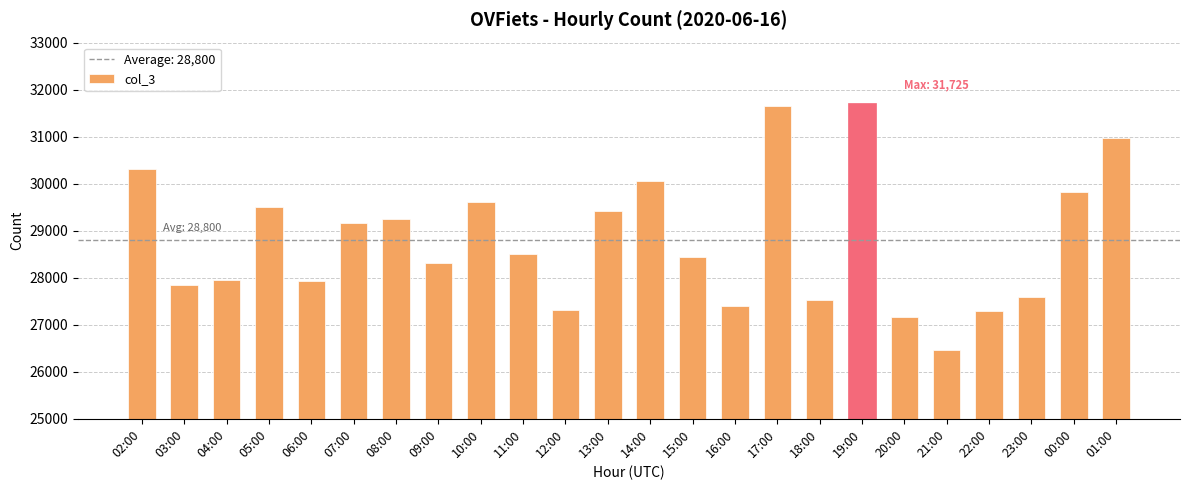

At which label is the value closest to 29095?

07:00